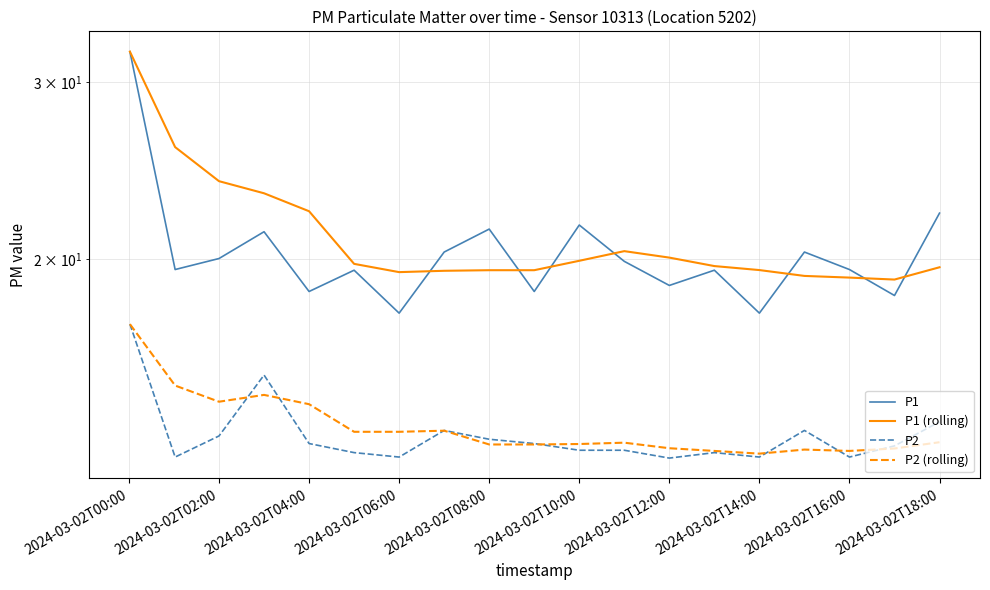

At how many categories does at least one series exceed 28?

1